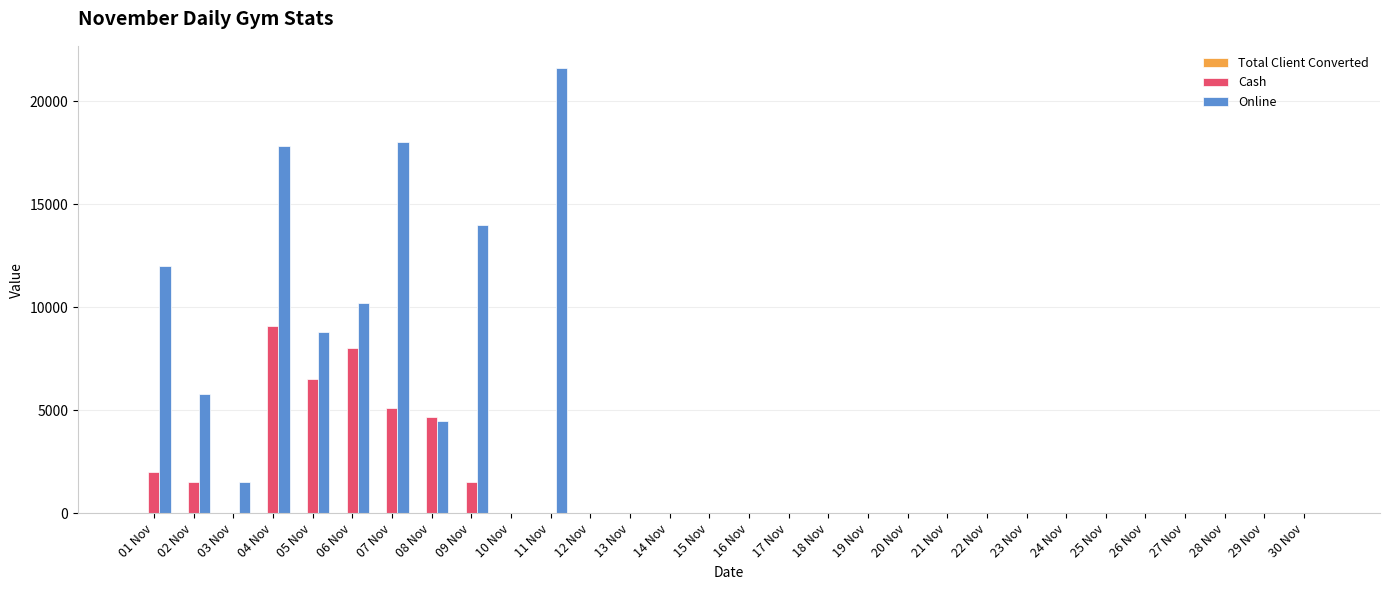

How many groups of bars are there?

30